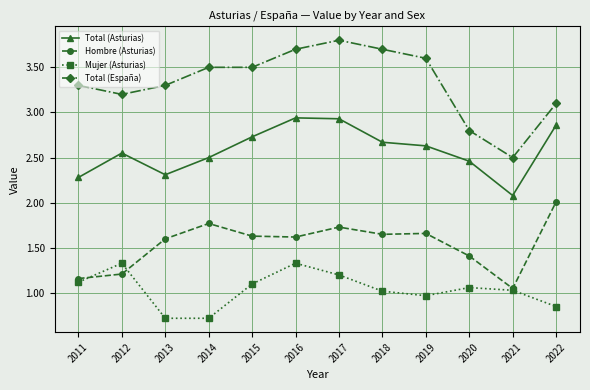

What are all the series names shown in the legend?

Total (Asturias), Hombre (Asturias), Mujer (Asturias), Total (España)